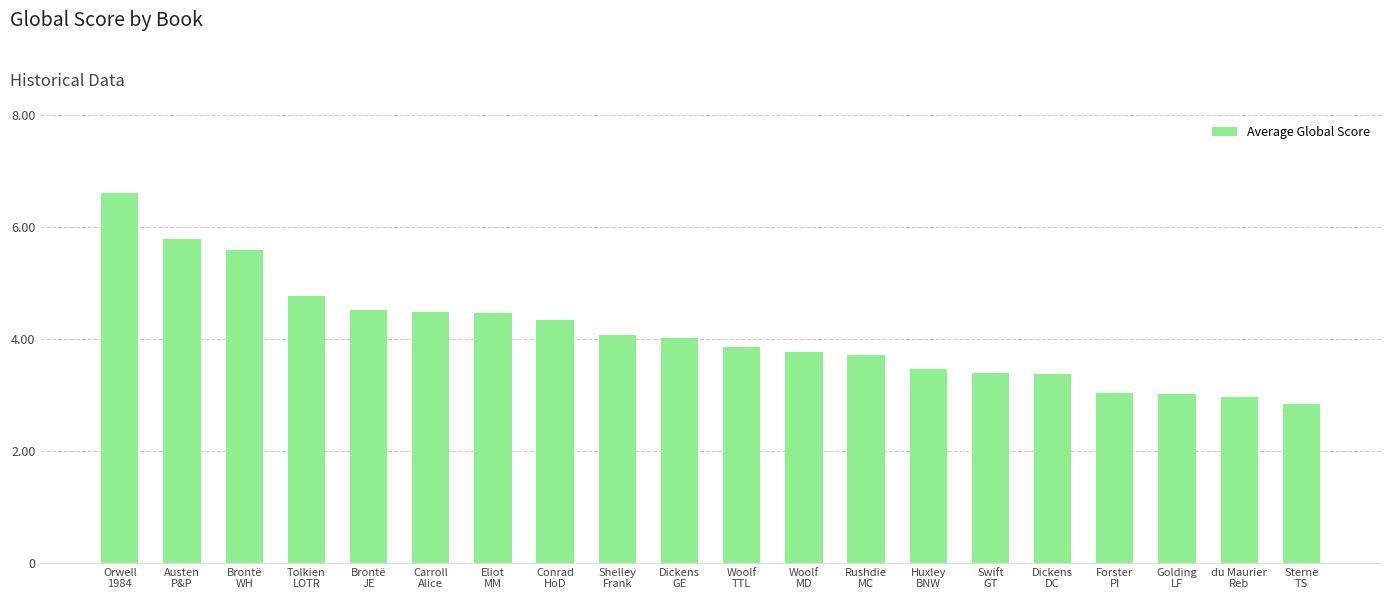

Are the bars horizontal?

No